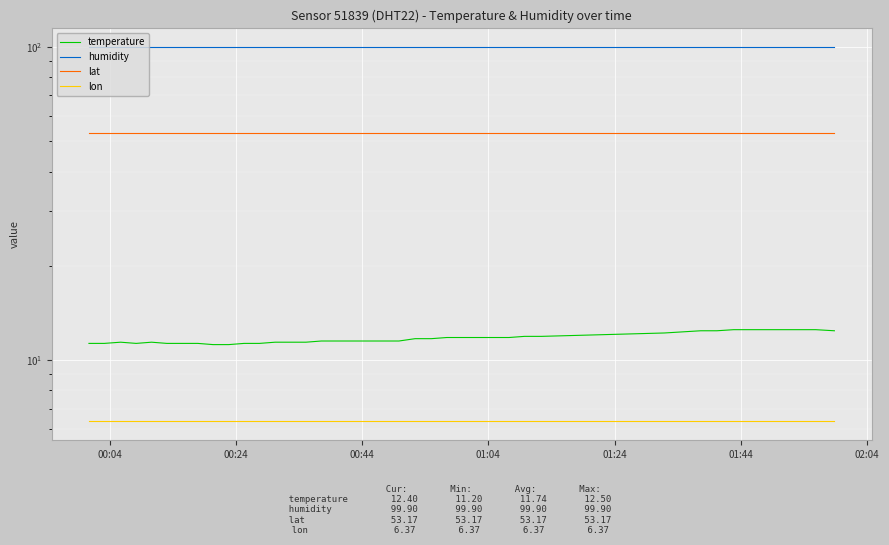

What is the minimum value shown in the chart?

6.4